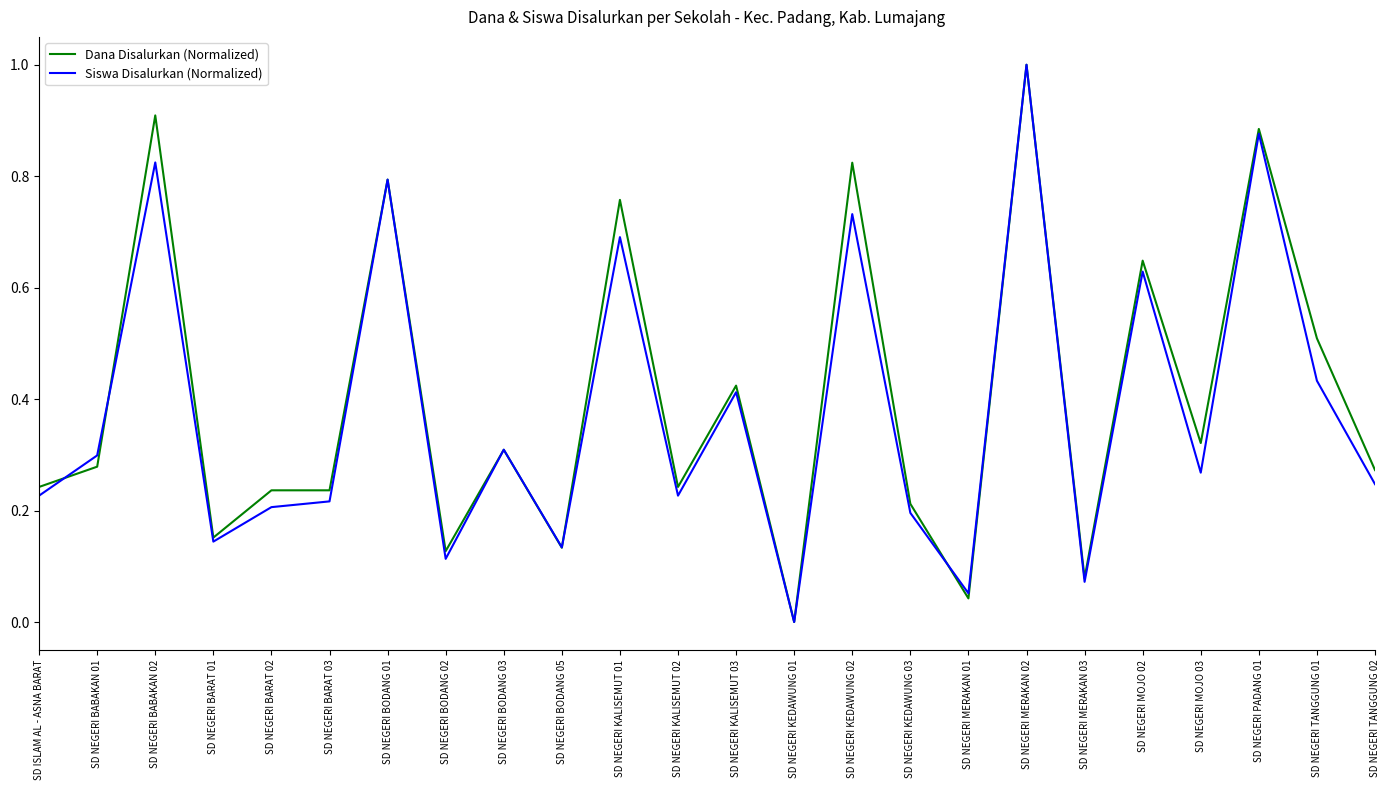

How many positive values does the Dana Disalurkan (Normalized) series have?

23